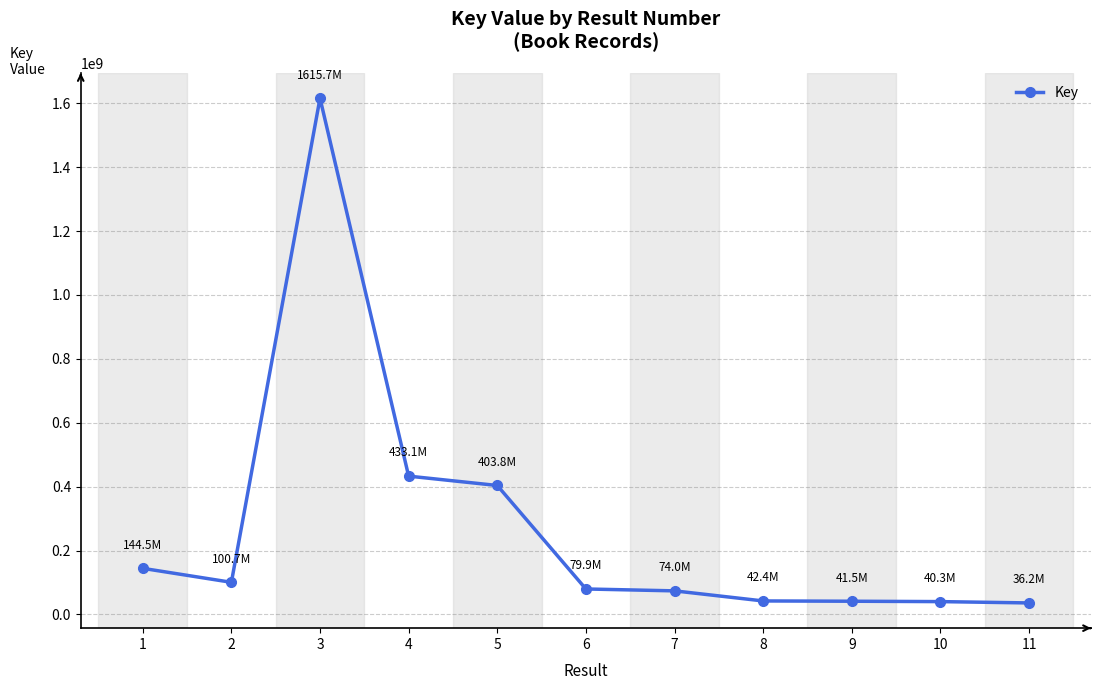

Count the number of data series in this chart.

1